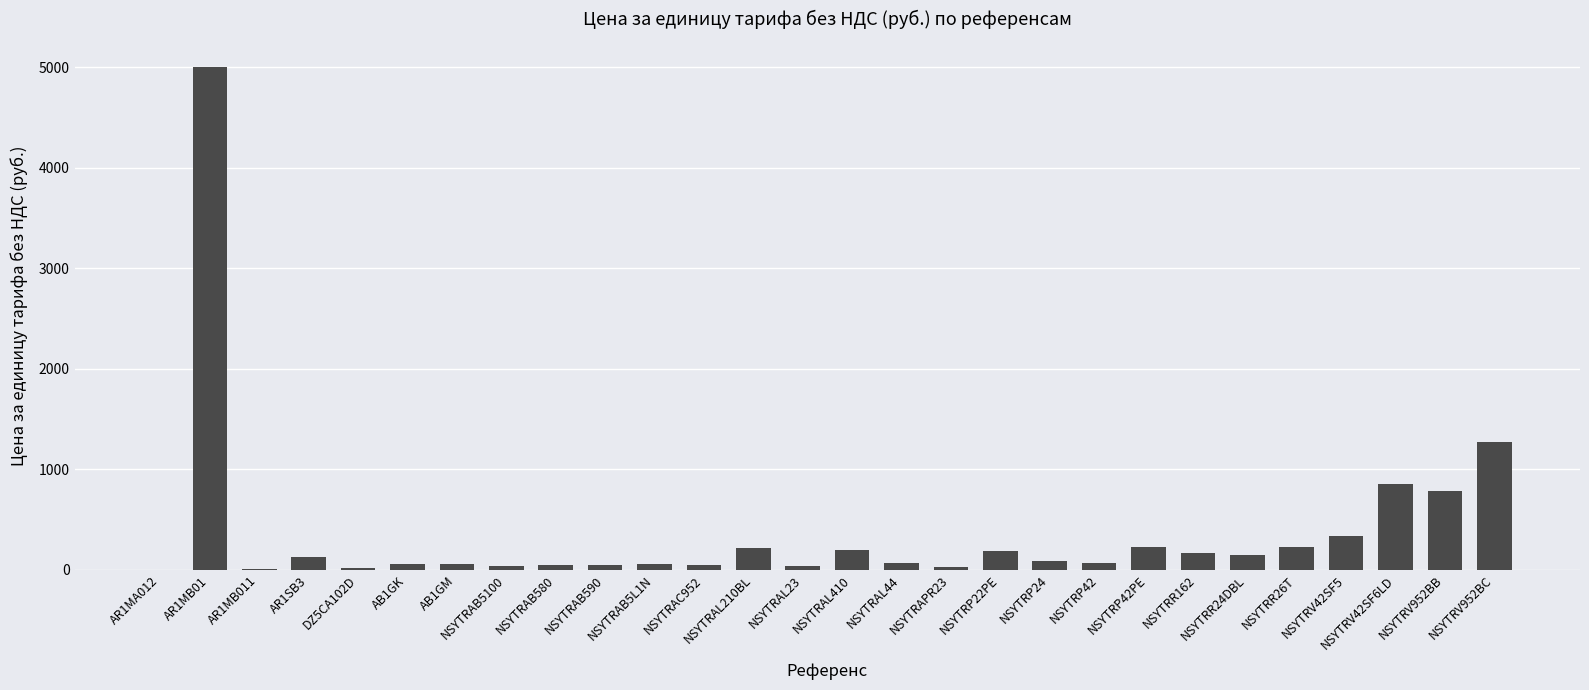

What is the sum of all values?

10397.7